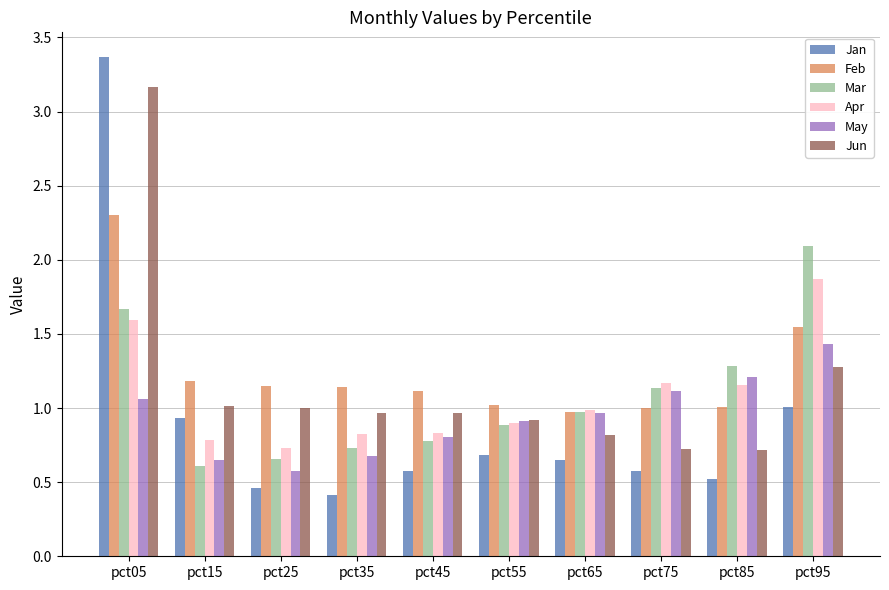

Rank the series by their maximum value, from lowest to highest.

May, Apr, Mar, Feb, Jun, Jan